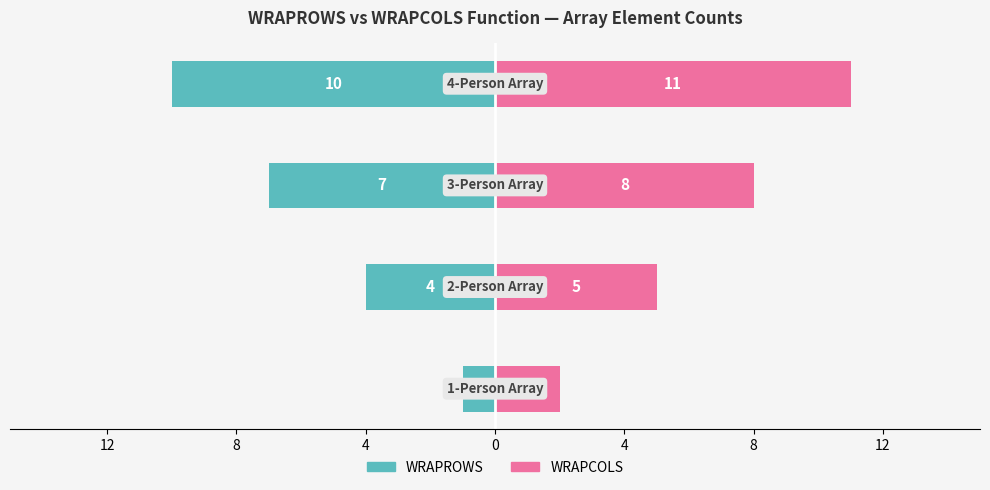

What is the minimum value for WRAPCOLS?

2